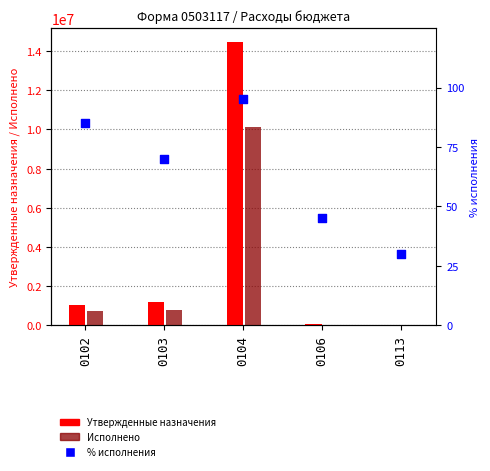

Which series has the largest total across all categories?

Утвержденные назначения